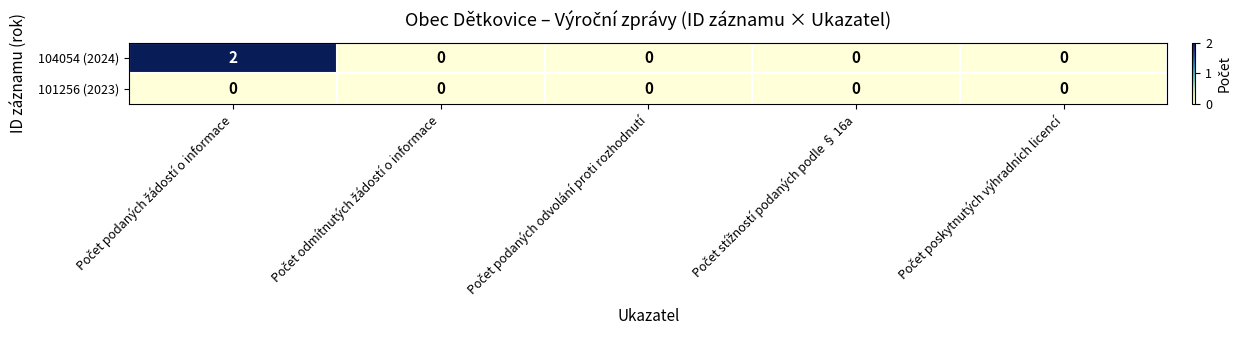

Which series has the largest range (max minus min)?

104054 (2024)